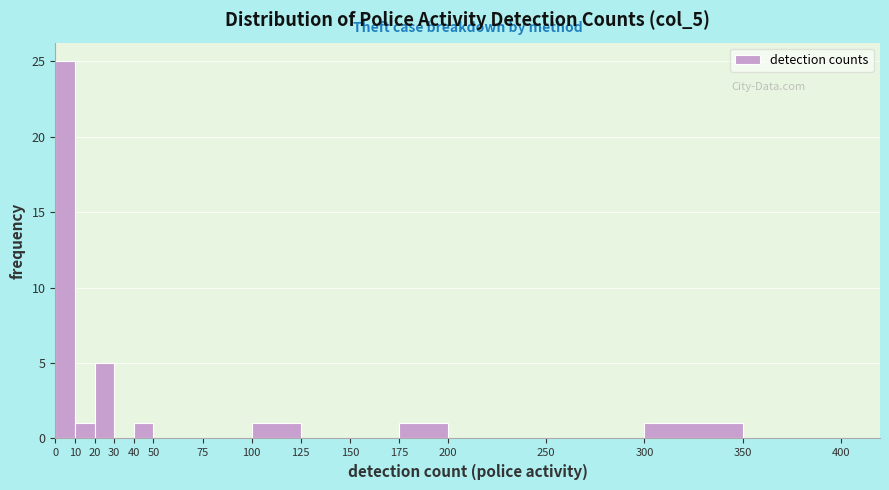

Reading left to right, list every bar in this chart as the range it spans on the x-axis followed by its height. The values are not printed on the chart, so give them approximately, as read against the axis.

0 to 10: 25
10 to 20: 1
20 to 30: 5
30 to 40: 0
40 to 50: 1
50 to 75: 0
75 to 100: 0
100 to 125: 1
125 to 150: 0
150 to 175: 0
175 to 200: 1
200 to 250: 0
250 to 300: 0
300 to 350: 1
350 to 400: 0